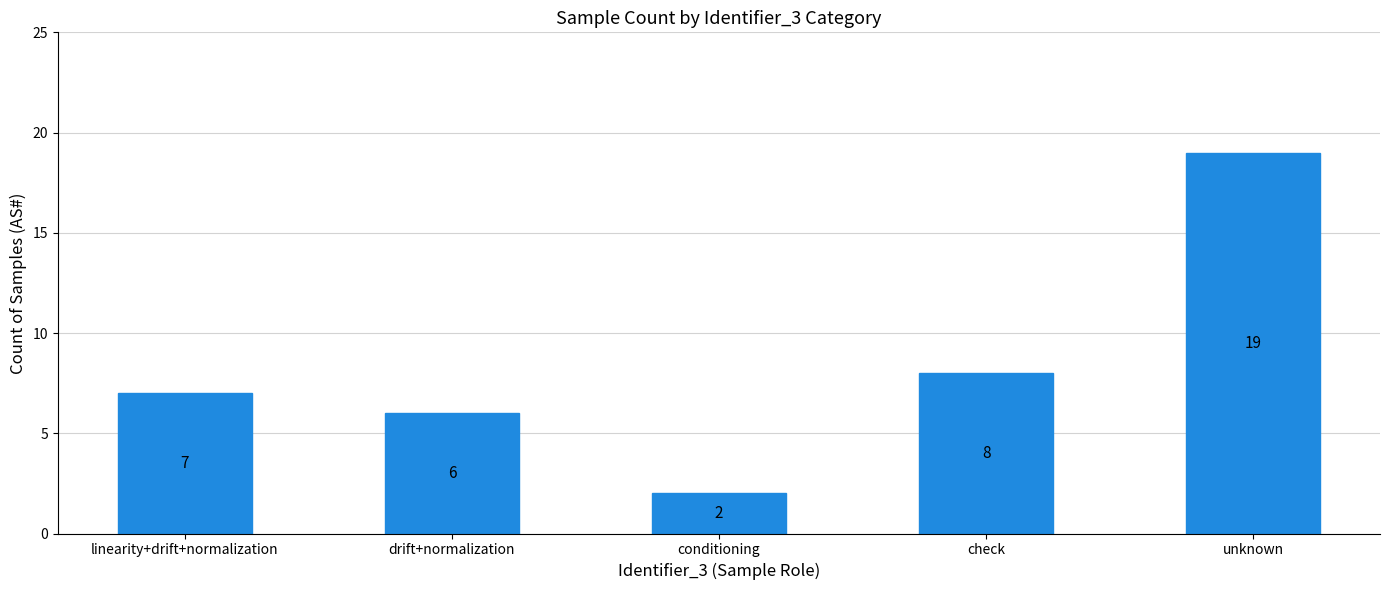

How many categories are shown in the chart?

5